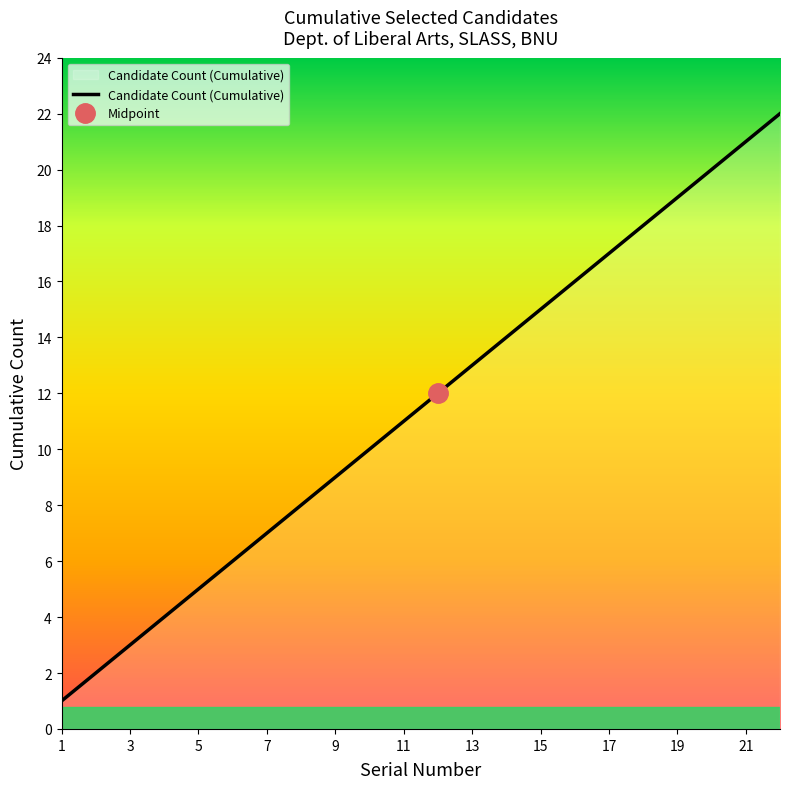

Reading right to left, list all the values displayed in this chart.

22	21	20	19	18	17	16	15	14	13	12	11	10	9	8	7	6	5	4	3	2	1